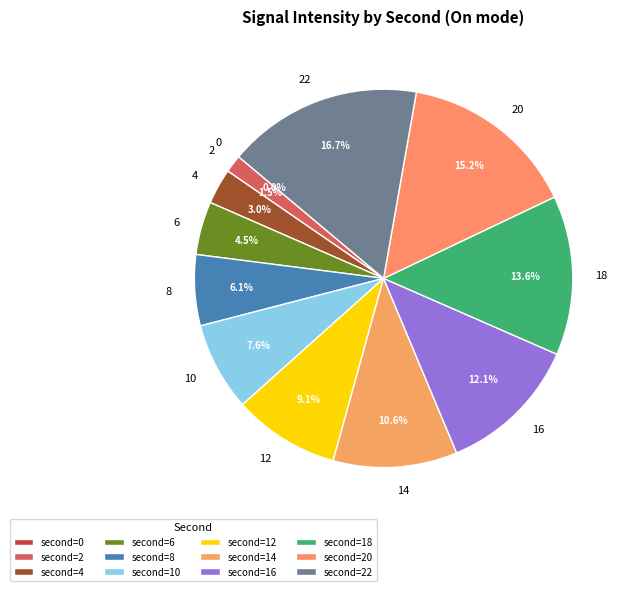

To the nearest percent, what is the combined percentage of 10 and 8?

14%